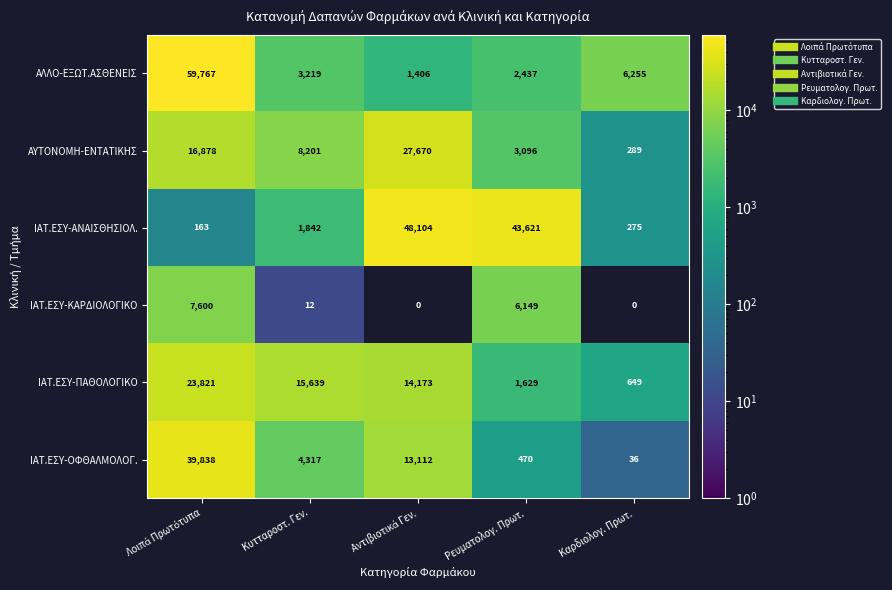

Which category has the lowest value across all series?

Κυτταροστ. Γεν.